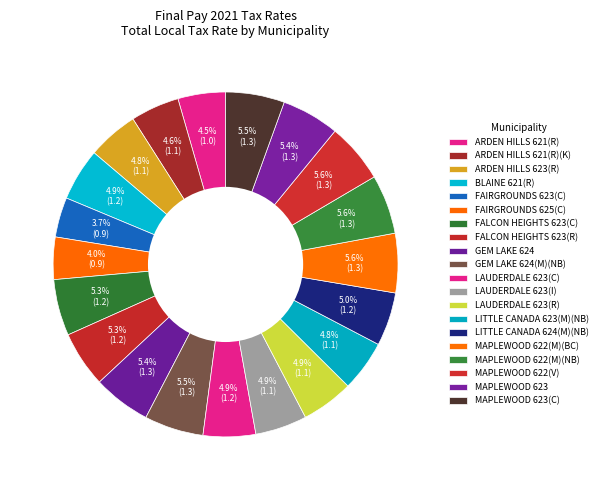

How many segments does this pie chart have?

20